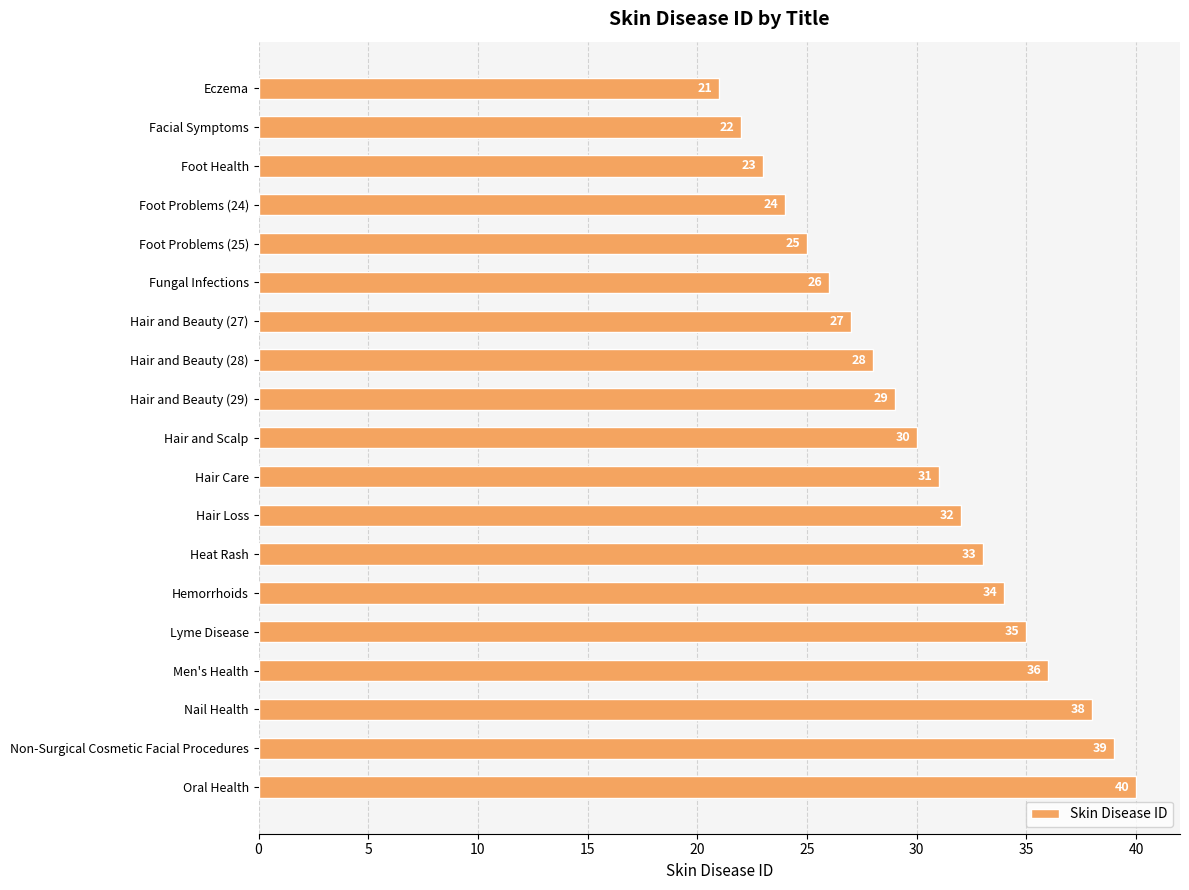

What is the value of the 16th bar from the top?

36